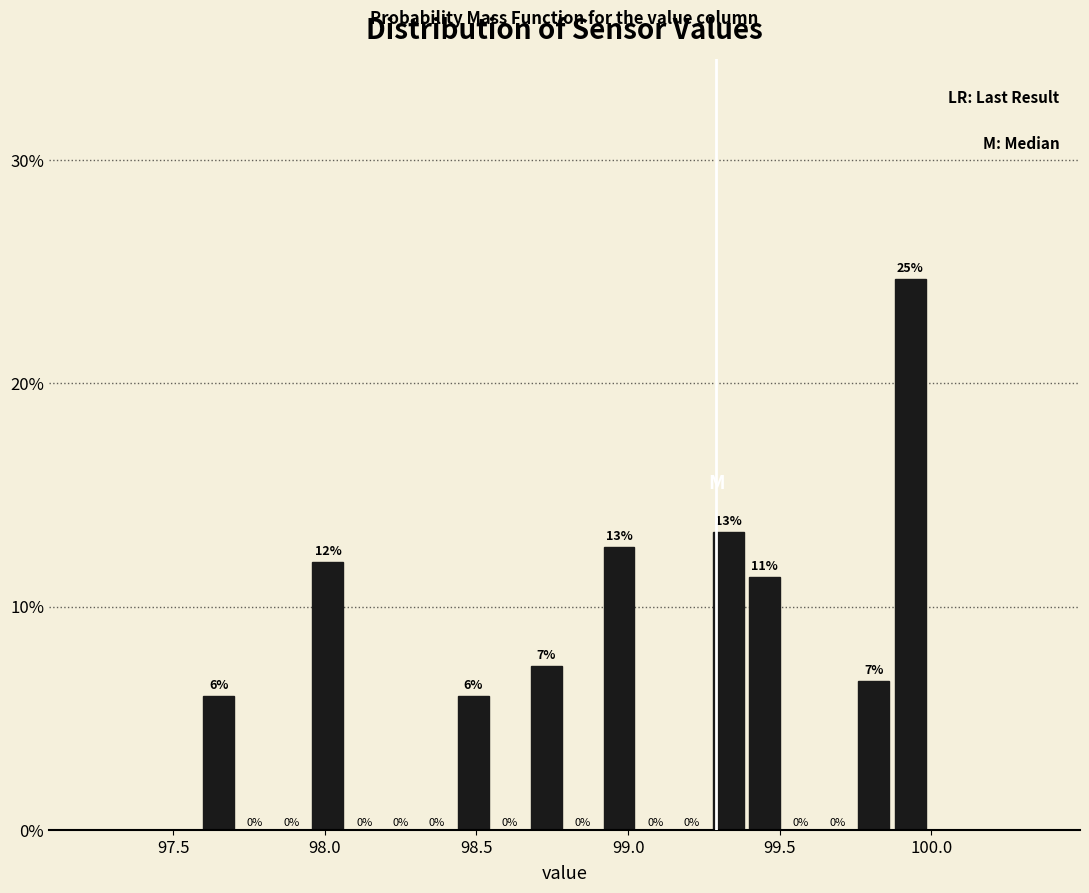

Around what value on the x-axis is the tallest bar? Give the approximate position of its centre, as read against the axis.

99.95